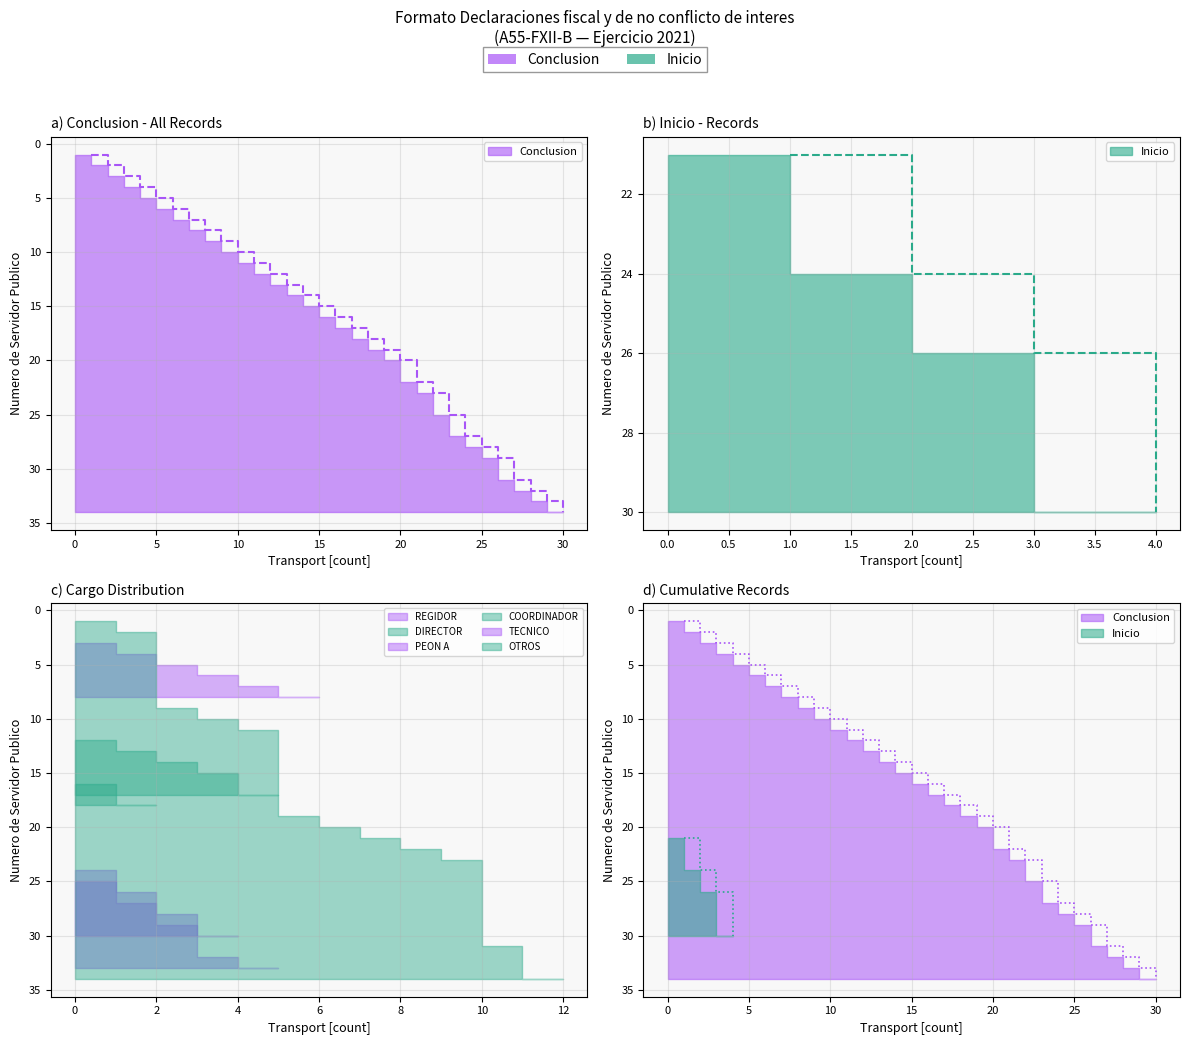

True or false: the data has more than 0 interior local peaks.

False